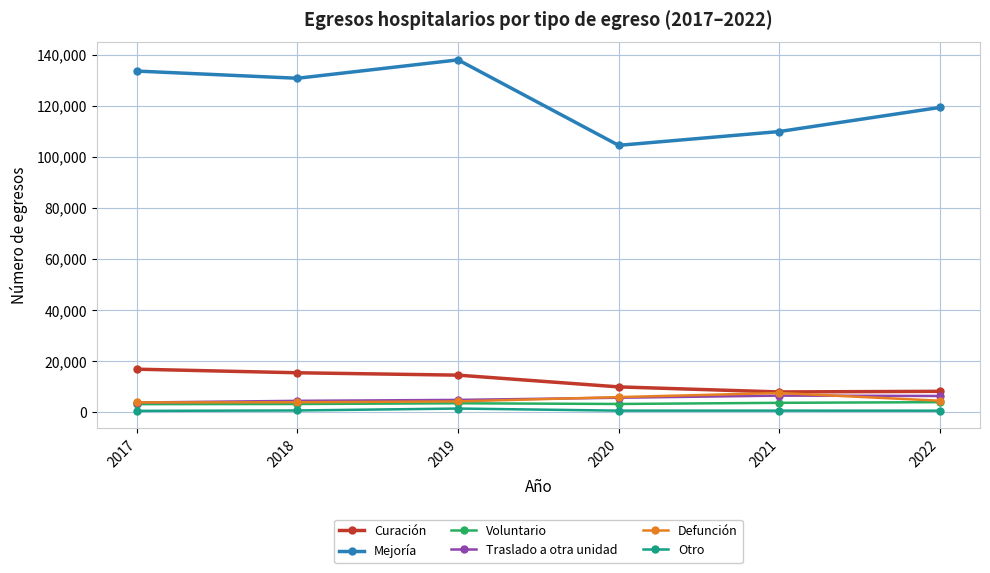

How many data points in Defunción are less than 4507?

3